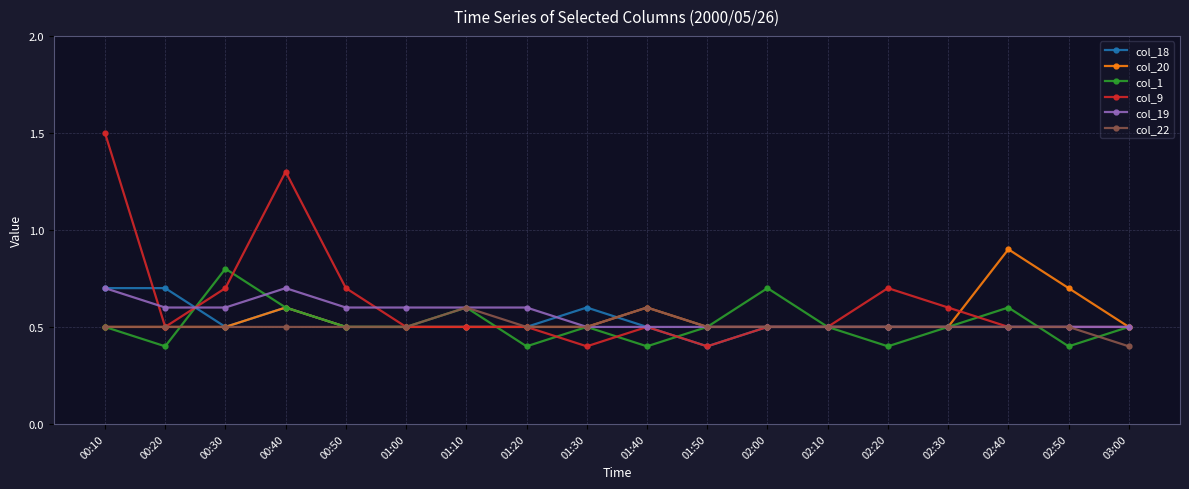

What is the value of the col_9 point at the 4th from the left?

1.3